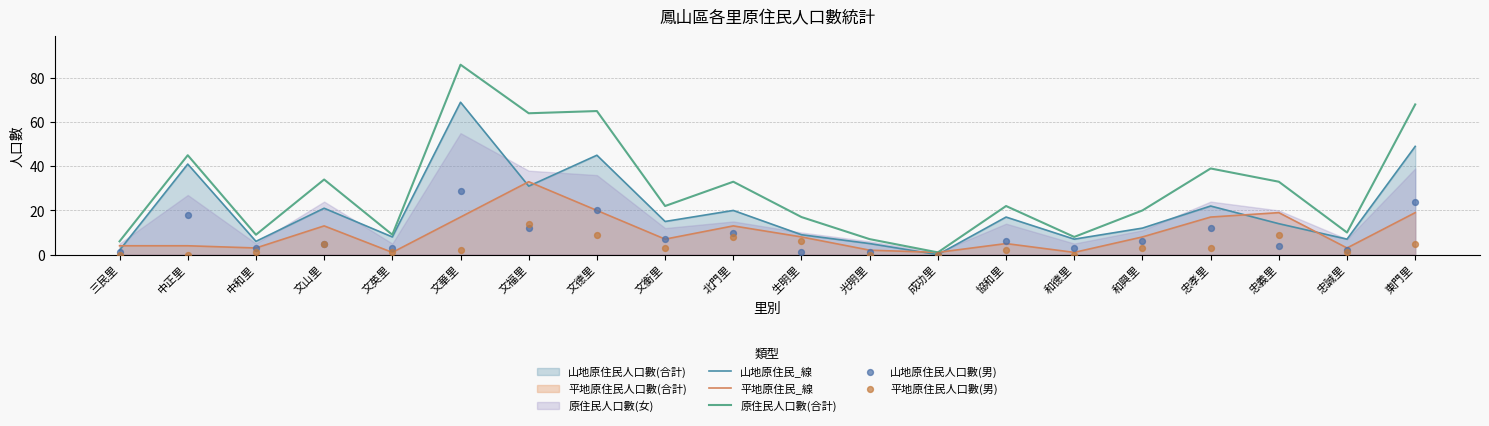

Is the value of 平地原住民_線 at 協和里 greater than the value of 山地原住民_線 at 協和里?

No